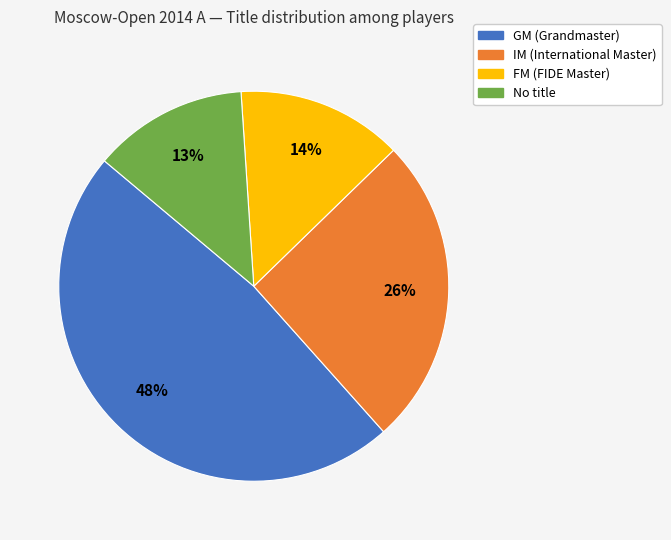

To the nearest percent, what is the average slice percentage?

25%